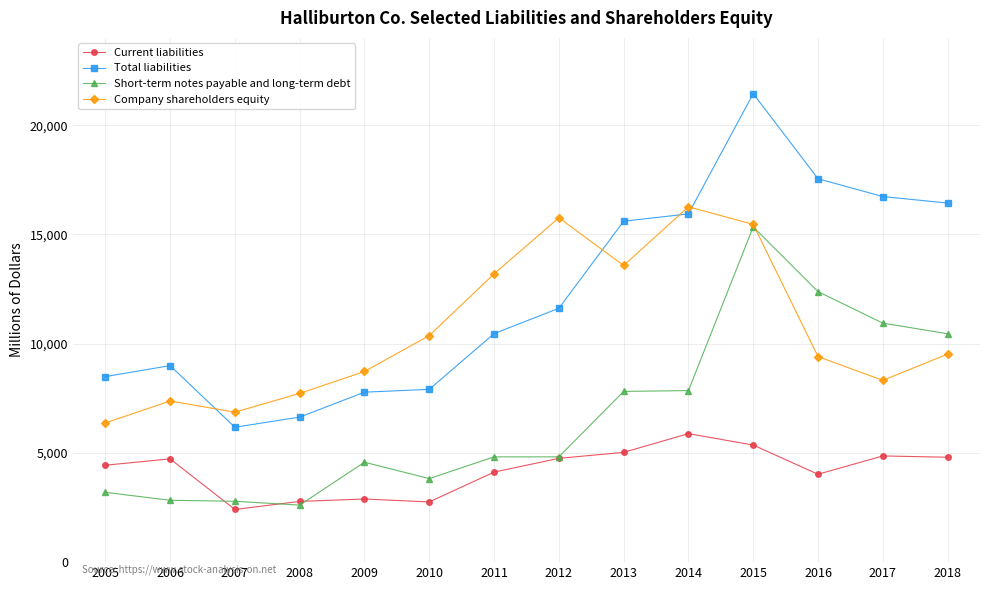

Where is the first local maximum for Company shareholders equity?

2006